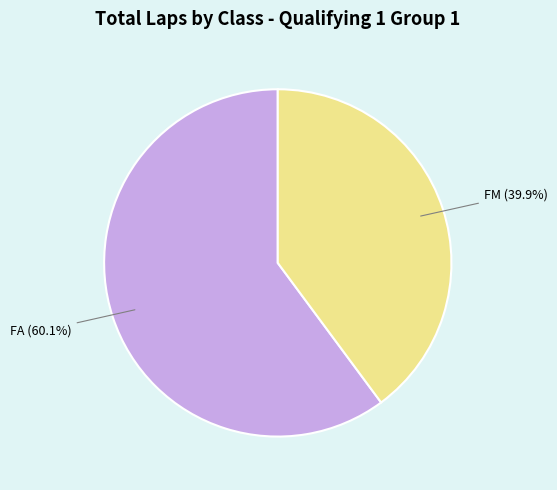

Is there any slice that represents more than half of the pie?

Yes